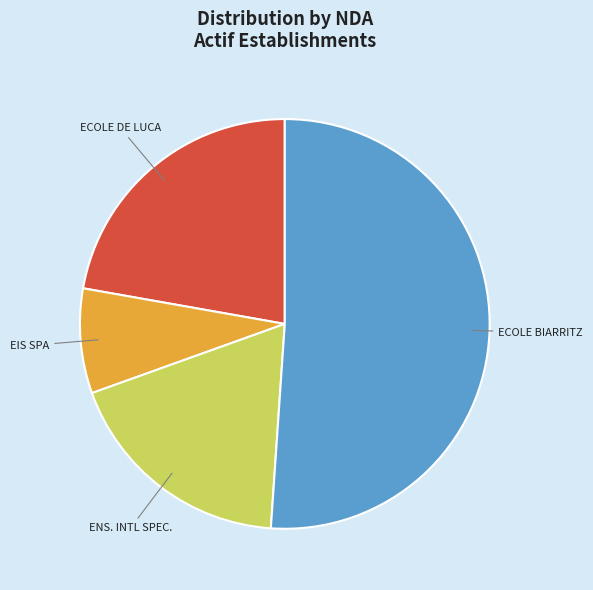

What is the ratio of the value at ECOLE DE LUCA to the value at ENS. INTL SPEC.?

1.2